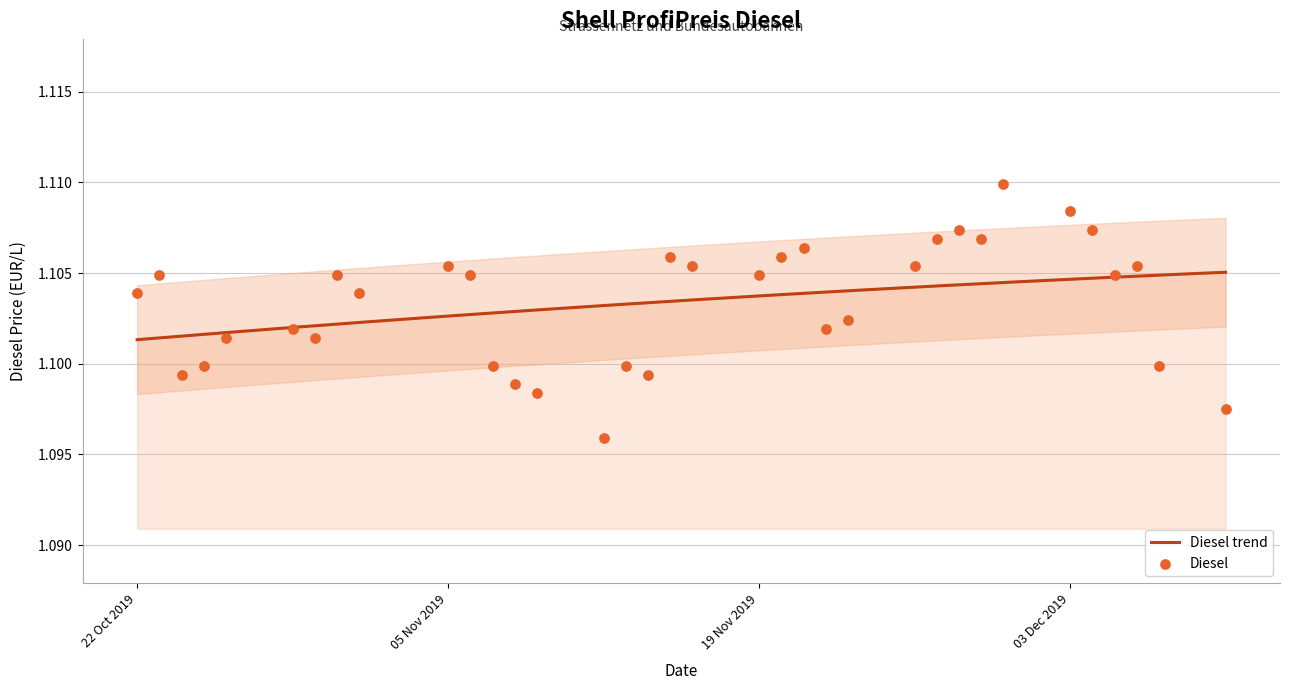

Which has a higher value, 2019-11-26 or 2019-10-30?

2019-11-26